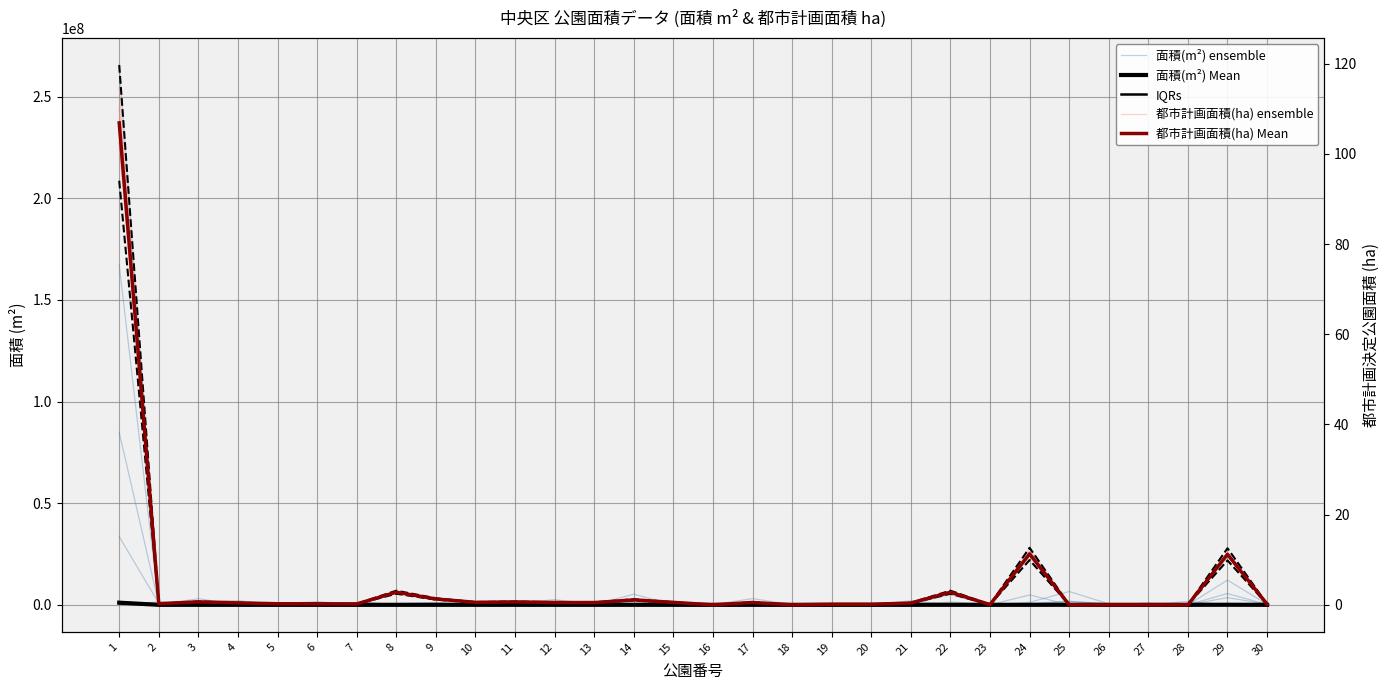

At how many categories does at least one series exceed 74213965?

1